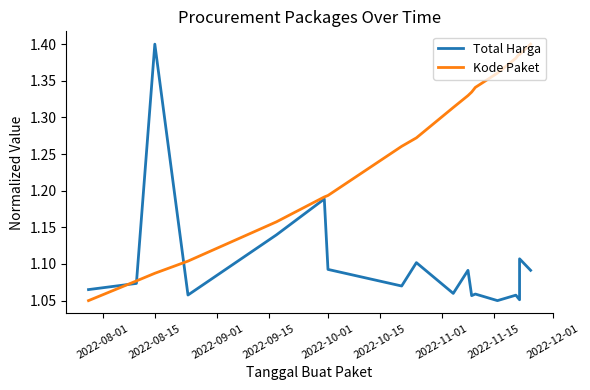

What is the lowest value of the Kode Paket series?

1.1